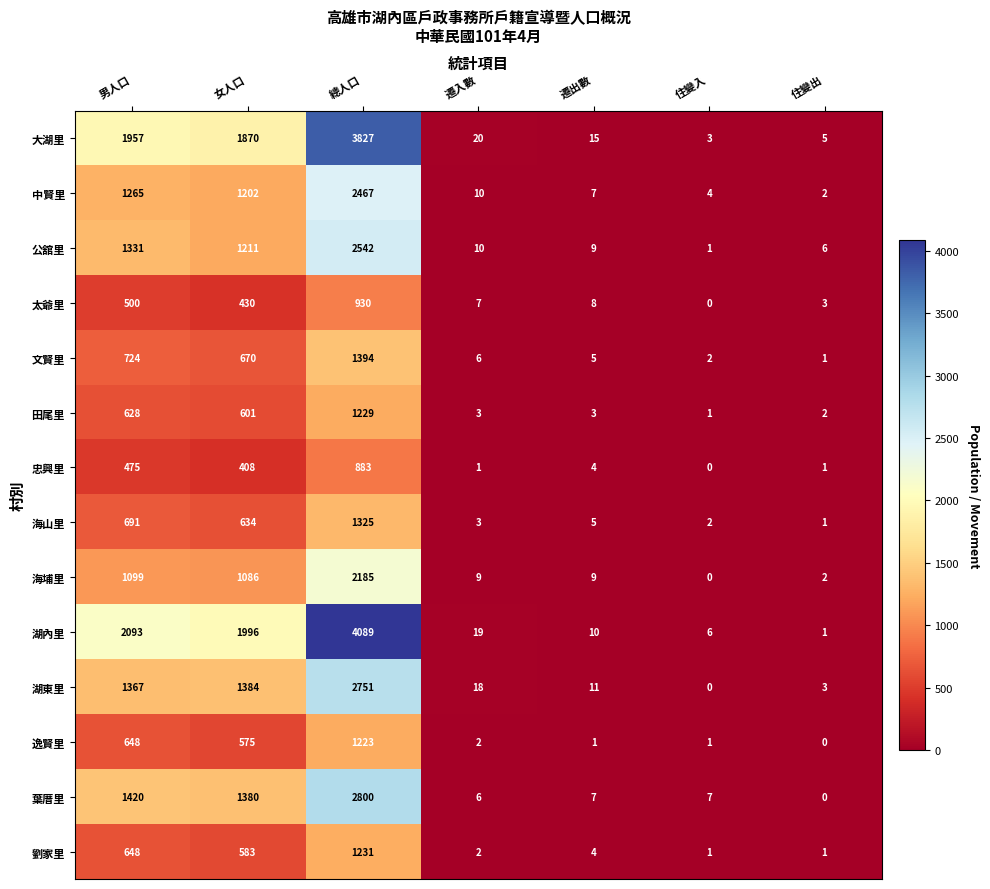

Is it true that 公舘里 equals 2542 at 總人口?

True